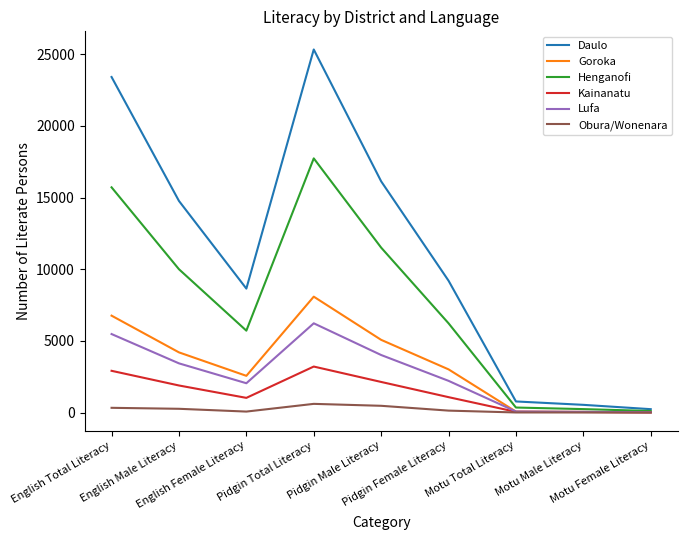

The value of Goroka at English Male Literacy is 4198. True or false?

True